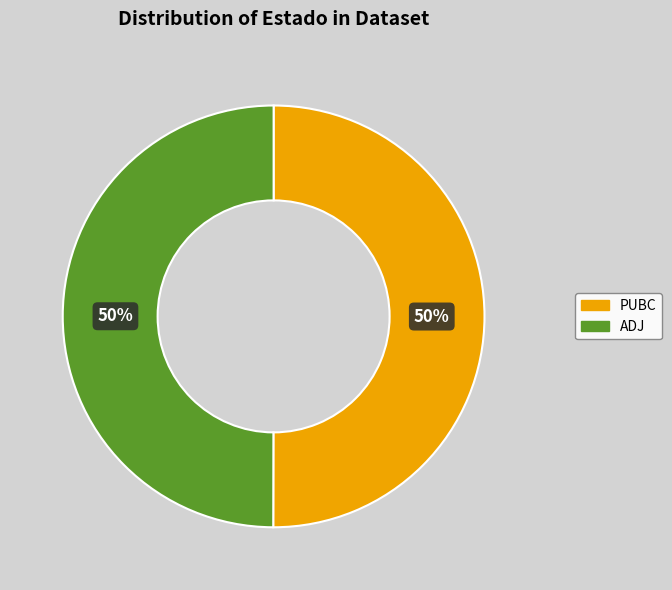

To the nearest percent, what is the combined percentage of PUBC and ADJ?

100%